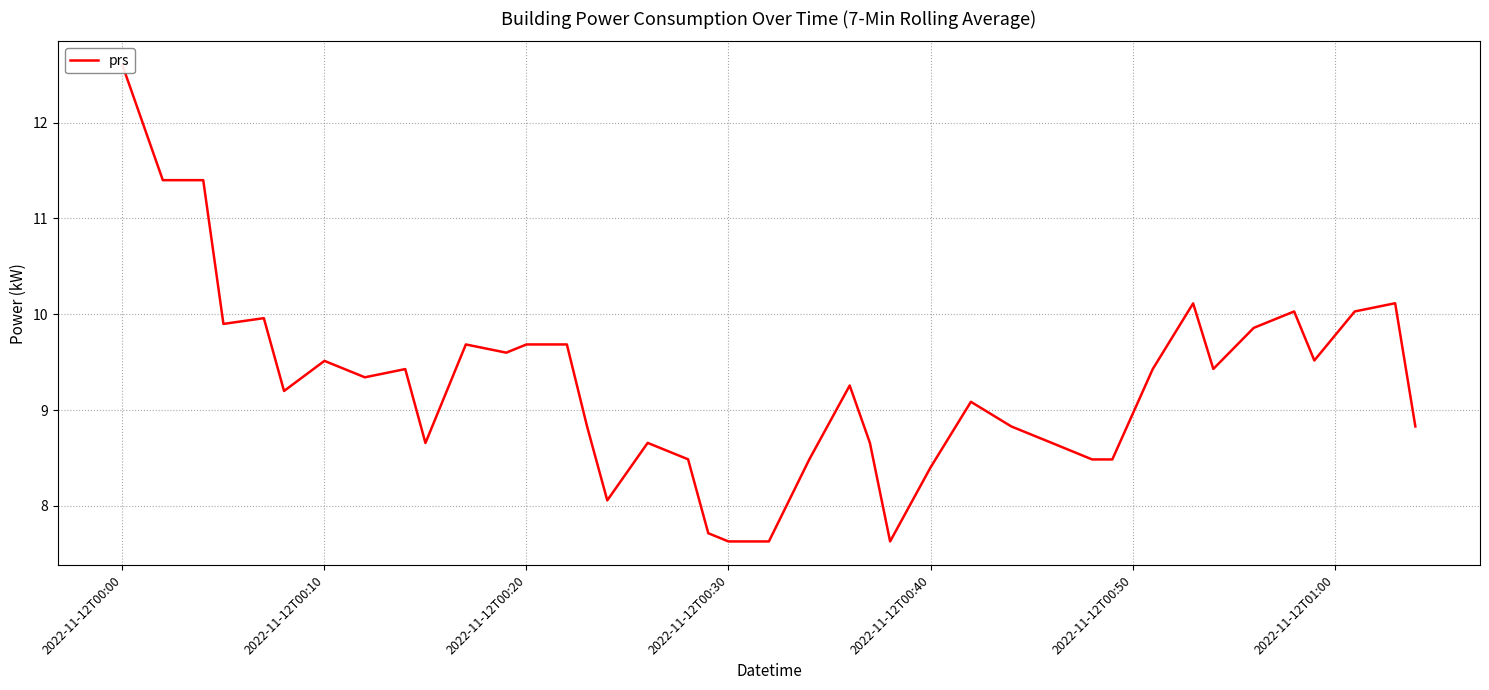

What is the greatest value displayed?

12.6